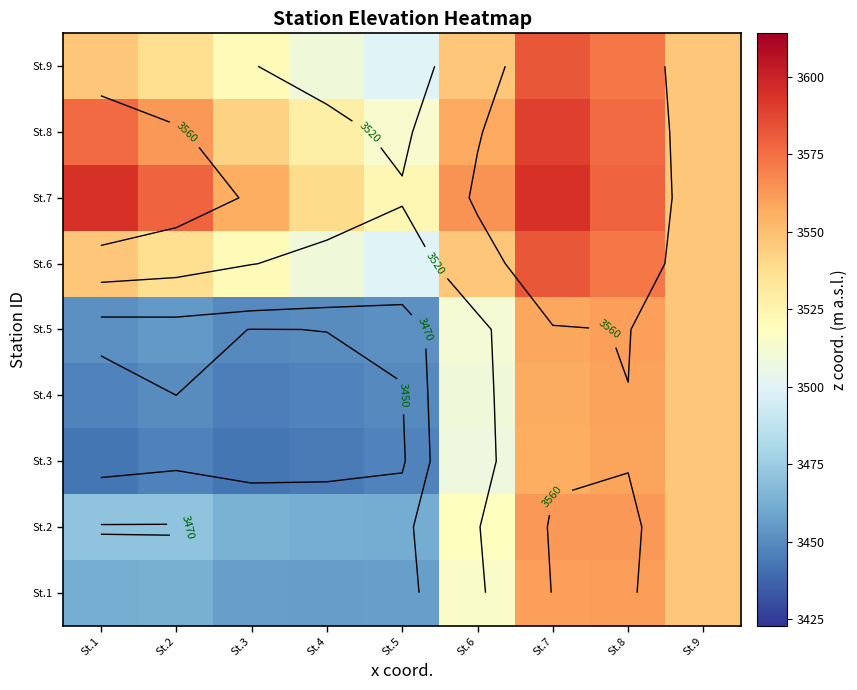

Rank the series by their maximum value, from highest to lowest.

St.7, St.8, St.6, St.9, St.2, St.1, St.5, St.4, St.3